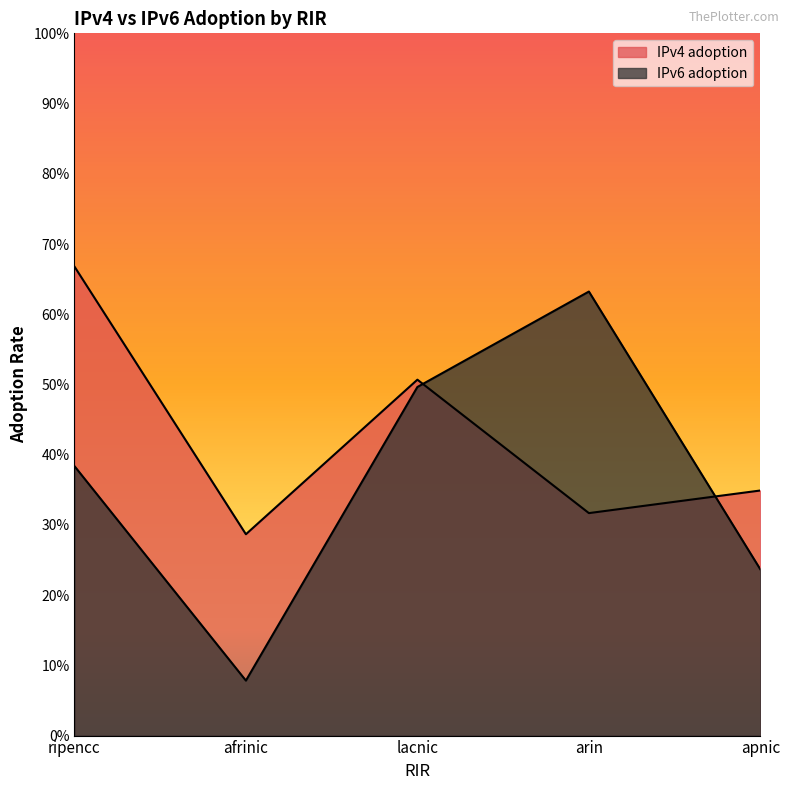

What is the difference between the highest and lowest values at apnic?

0.1